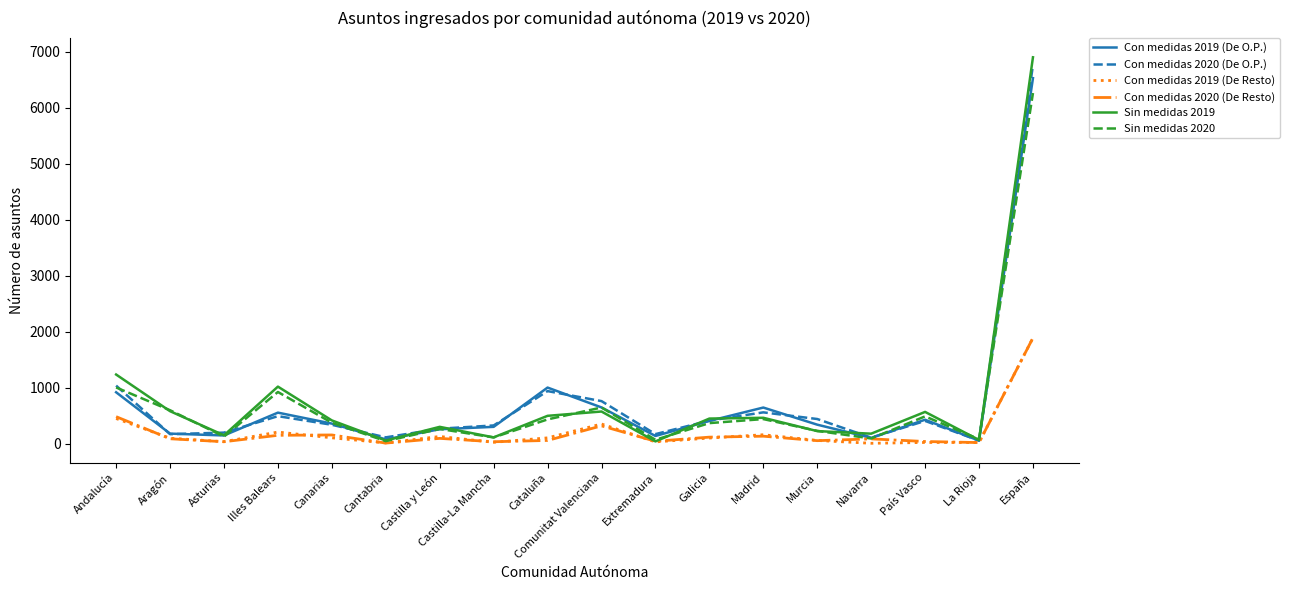

At which category is the sum across all series the highest?

España